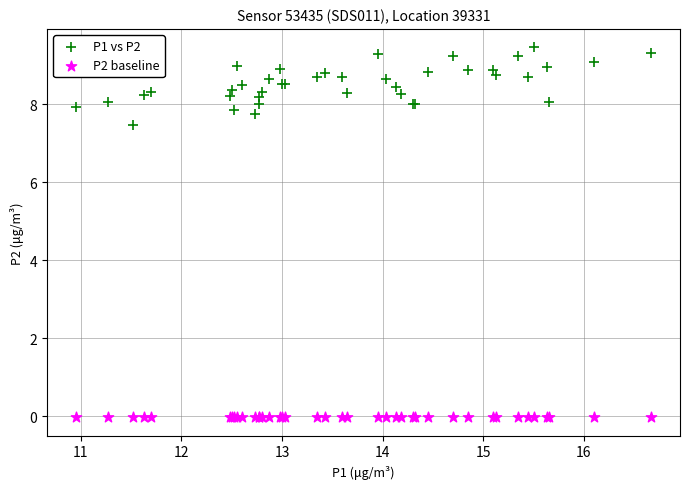

Which series contains the lowest Y value?

P2 baseline